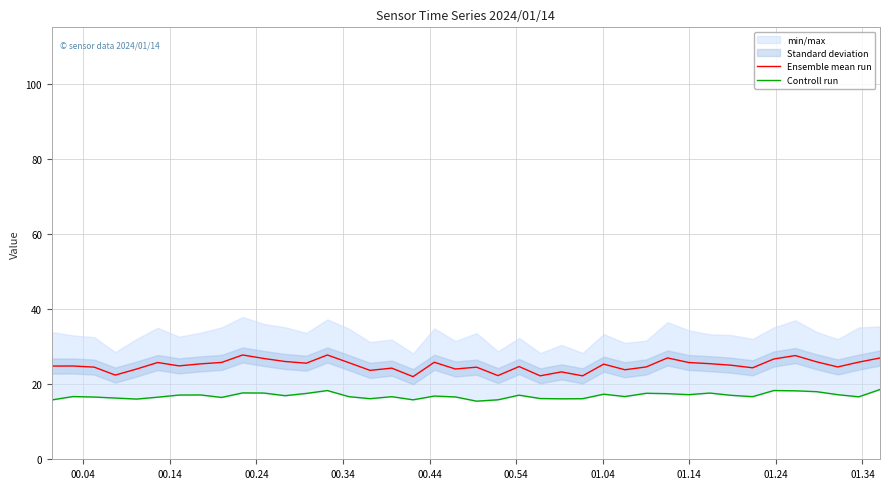

What is the difference between the highest and lowest values at 01.14?

8.3